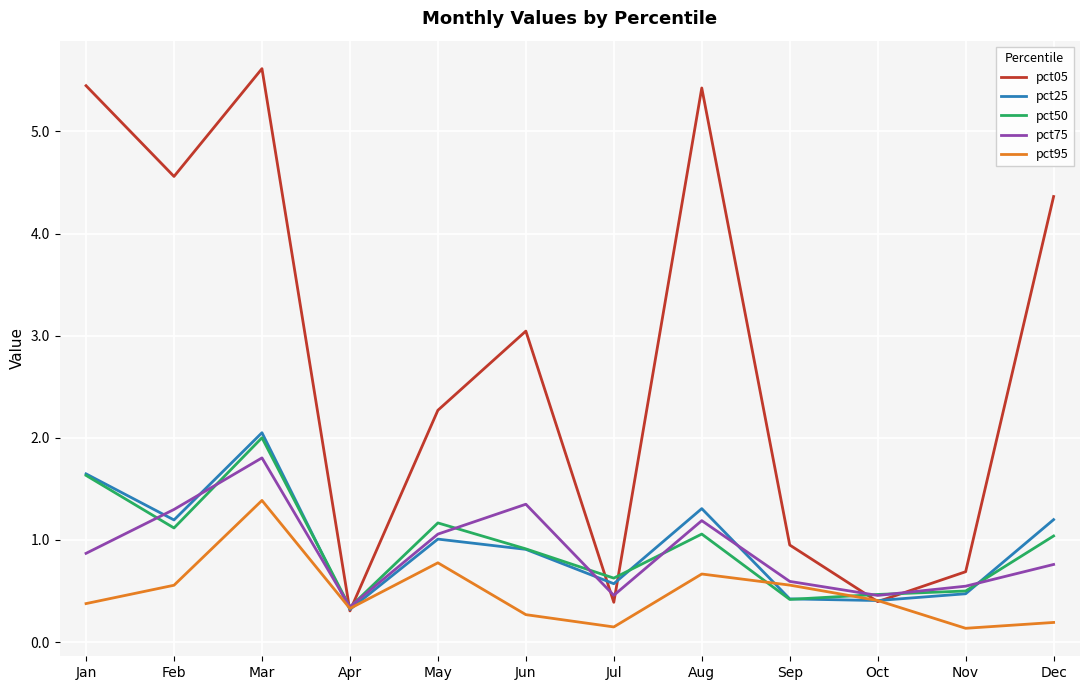

Is this an area chart (filled region under the line)?

No